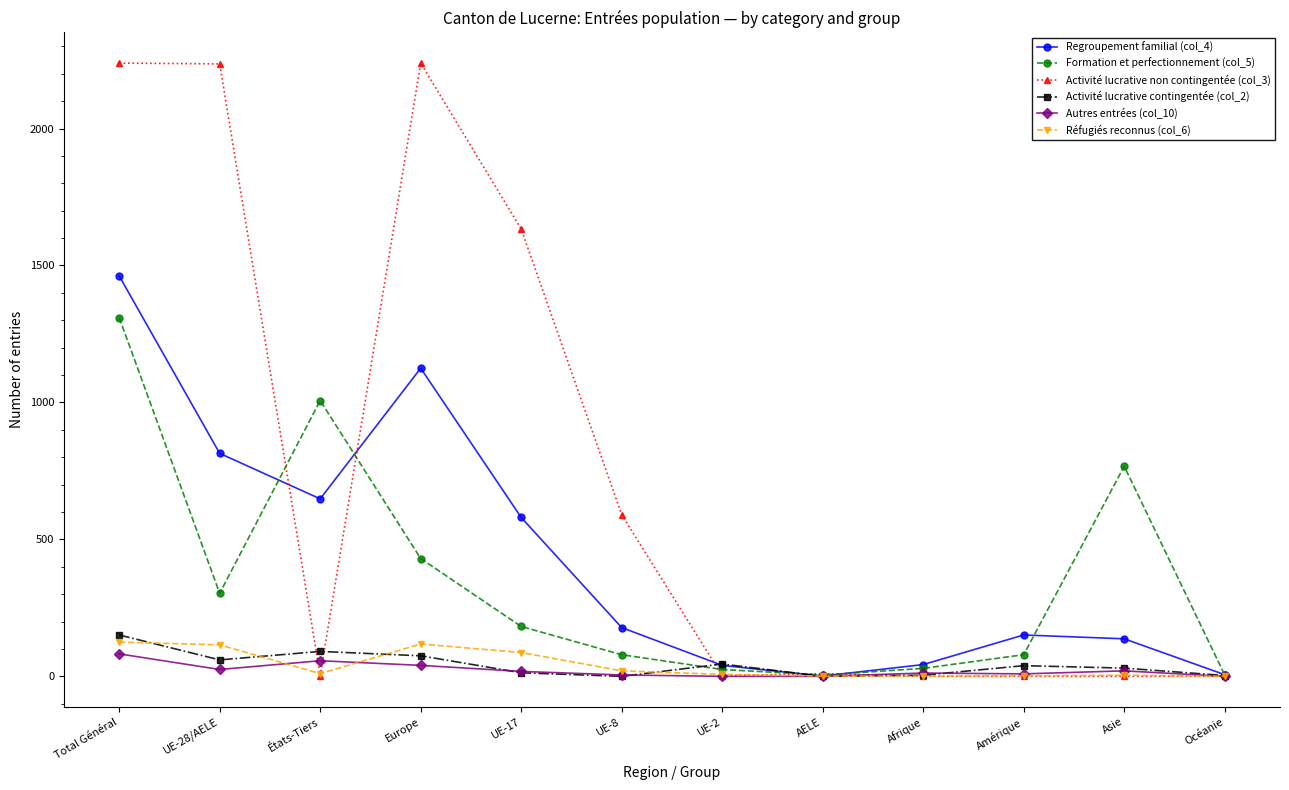

The value of Autres entrées (col_10) at Europe is 40. True or false?

True